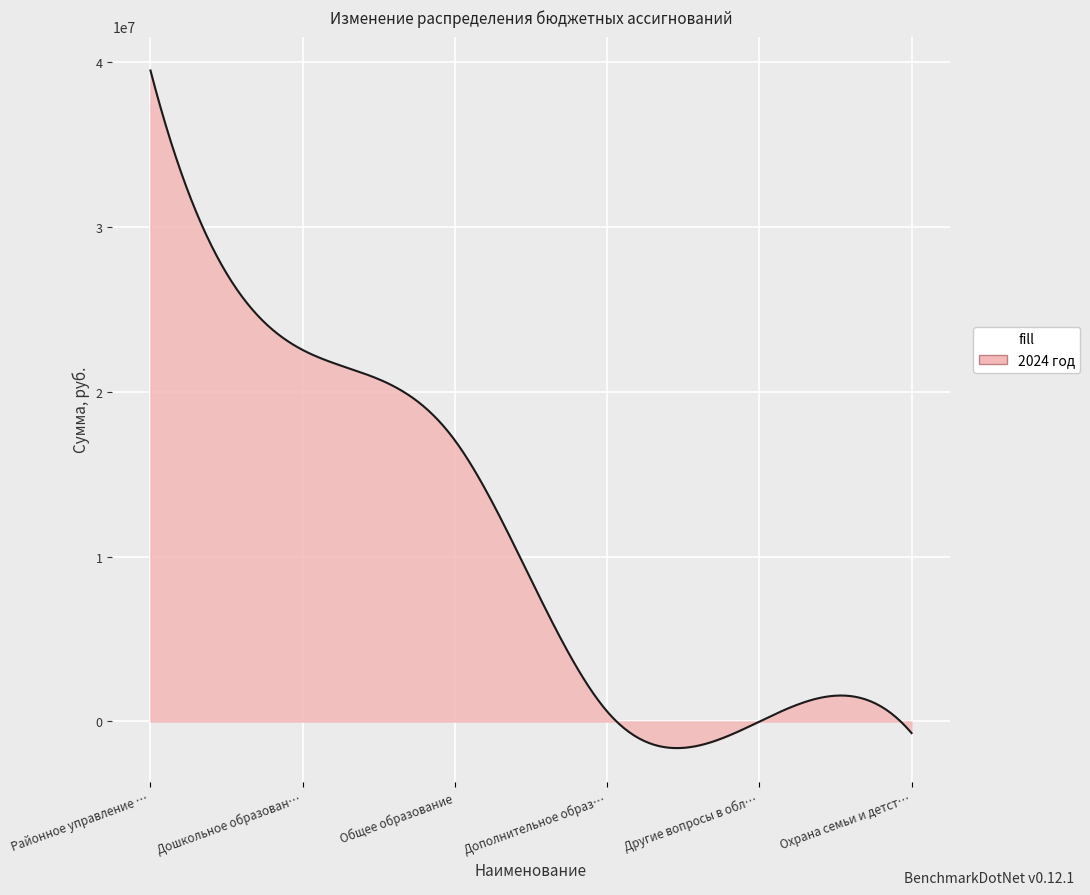

What is the maximum value shown in the chart?

39459746.4